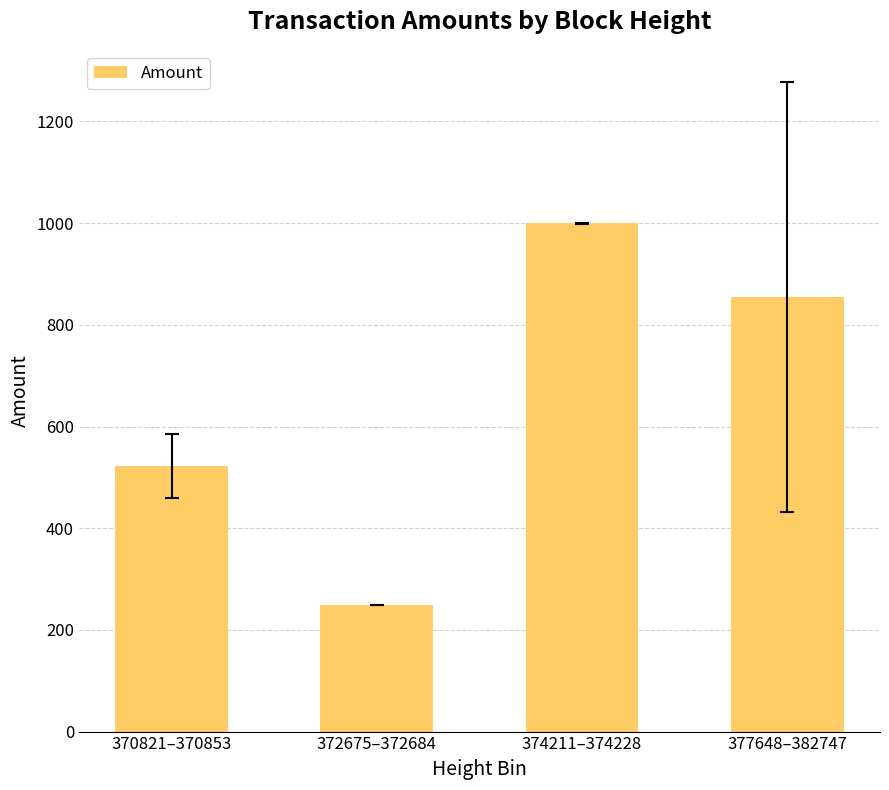

Count the number of categories in the chart.

4